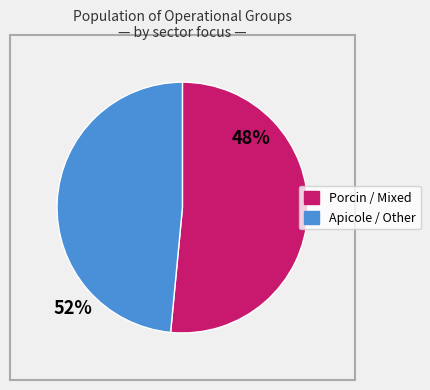

Is there any slice that represents more than half of the pie?

Yes